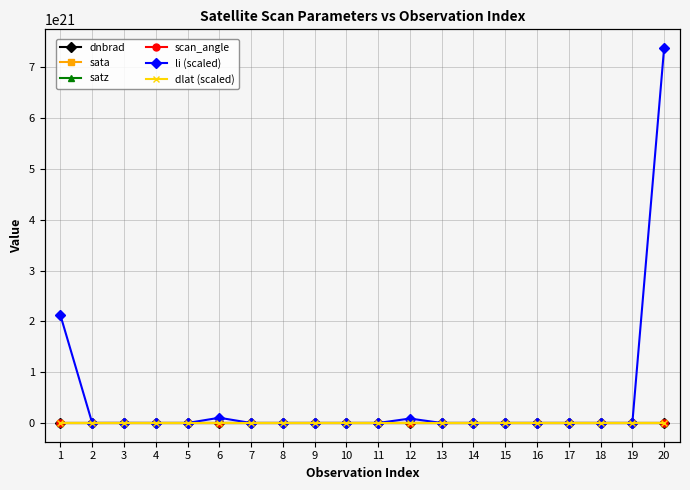

Rank the series at 5 from highest to lowest value.

li (scaled), sata, satz, scan_angle, dnbrad, dlat (scaled)